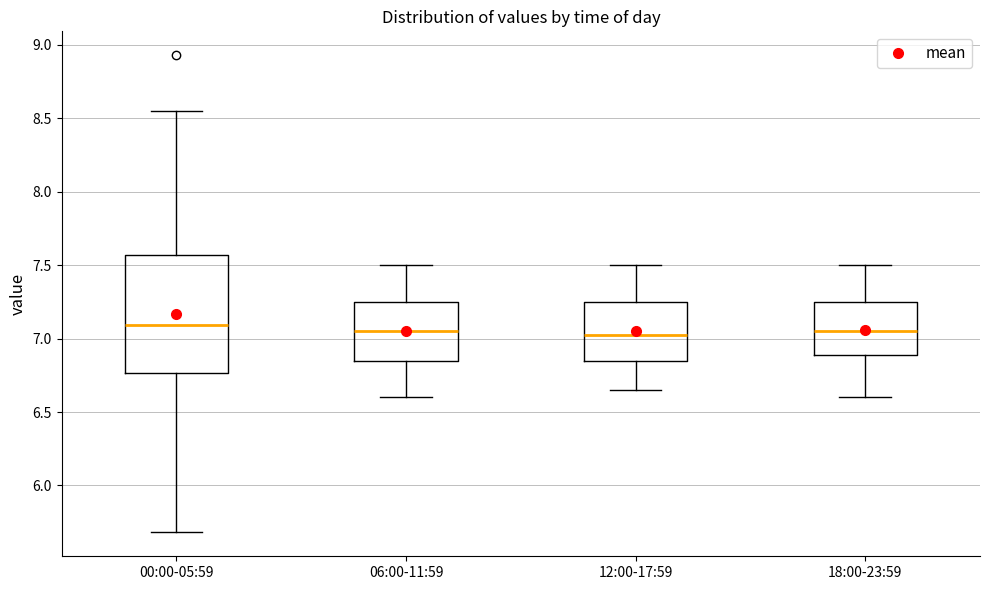

Where does the median line of the box for 12:00-17:59 sit on the y-axis? The values are not printed on the chart, so give them approximately, as read against the axis.

7.05